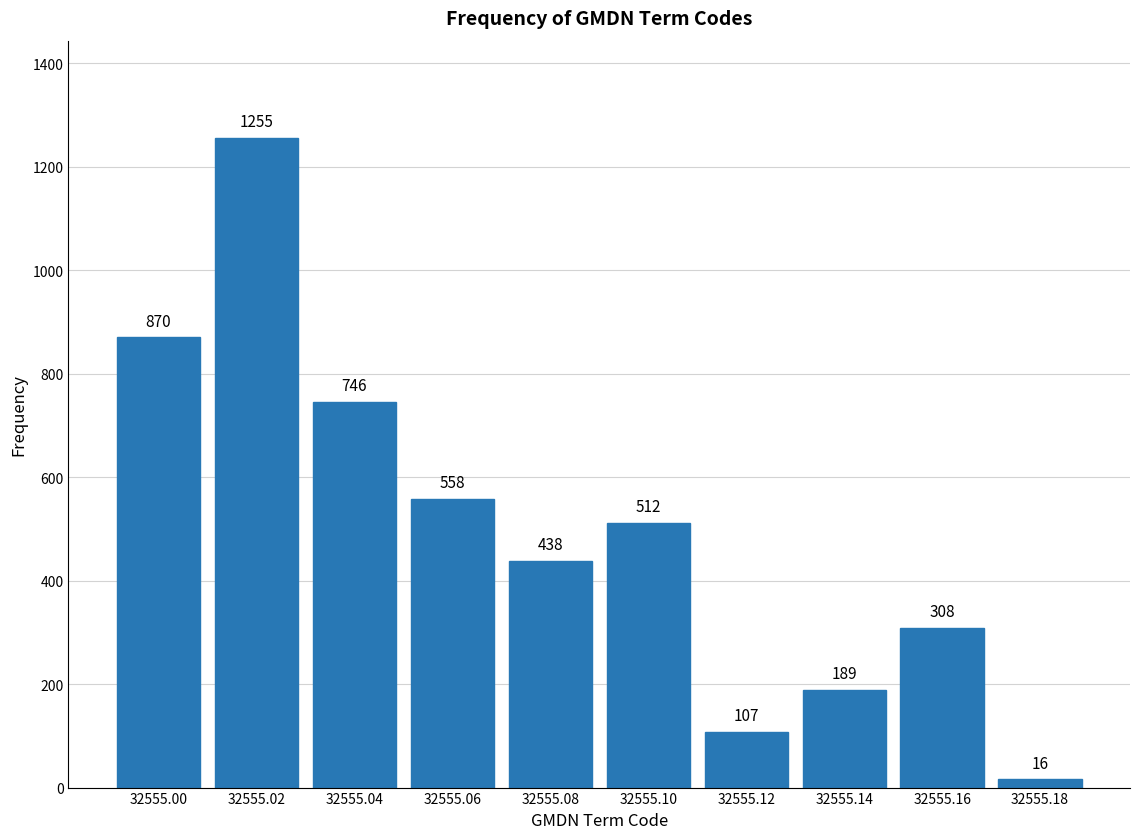

Reading left to right, transcribe all the data shown in this chart.

32555.00=870	32555.02=1255	32555.04=746	32555.06=558	32555.08=438	32555.10=512	32555.12=107	32555.14=189	32555.16=308	32555.18=16